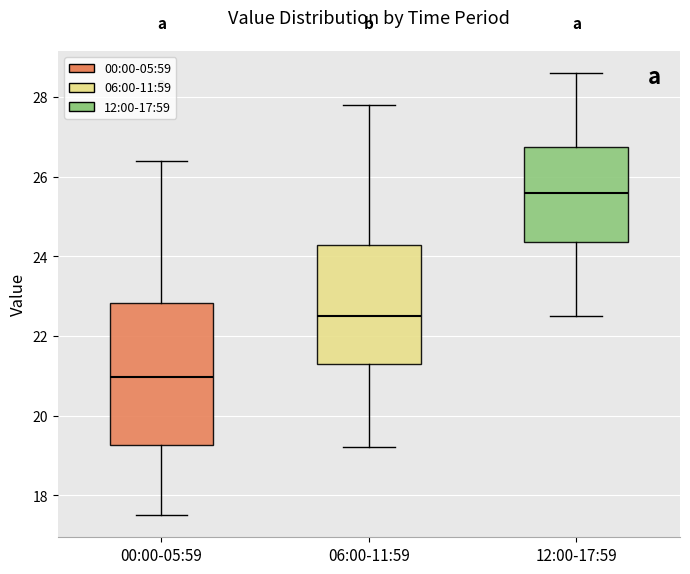

Reading left to right, transcribe this box plot: for each box, give where its median line is, the range the box spans, and where its two whiskers end, as read against the y-axis. The values are not printed on the chart, so give them approximately, as read against the axis.

00:00-05:59: median 21.0, box 19.2 to 22.8, whiskers 17.6 to 26.4
06:00-11:59: median 22.6, box 21.4 to 24.2, whiskers 19.2 to 27.8
12:00-17:59: median 25.6, box 24.4 to 26.8, whiskers 22.6 to 28.6